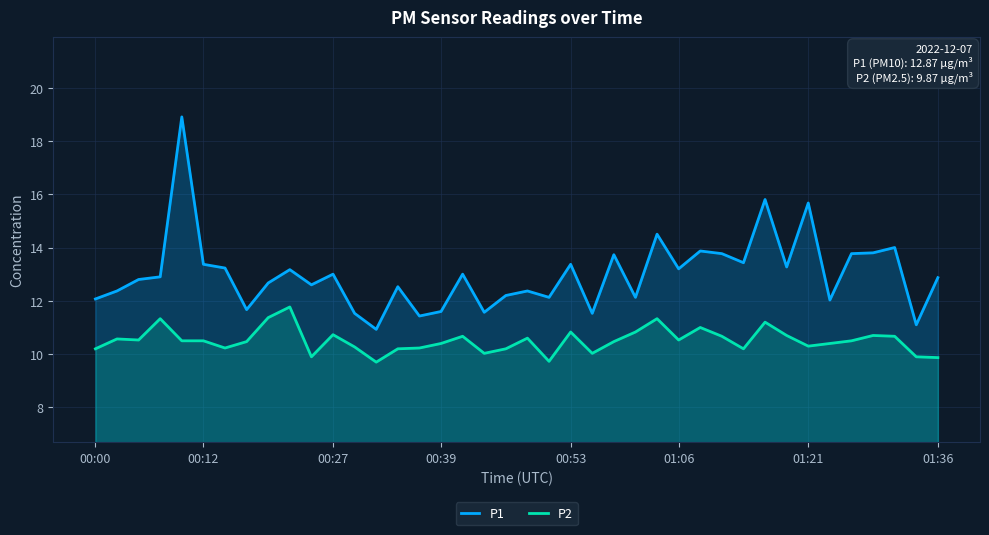

List the series in order of their overall mean, lowest first.

P2, P1